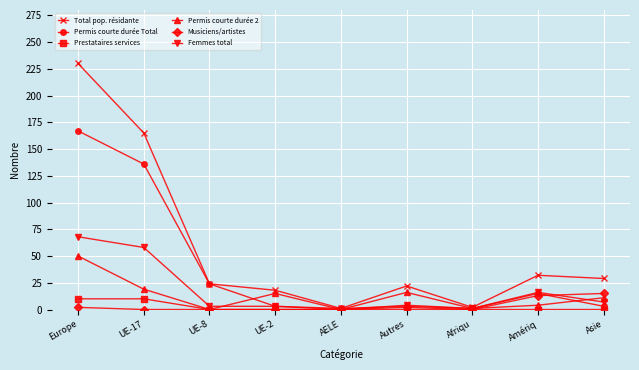

Is it true that Permis courte durée 2 equals -32 at AELE?

False